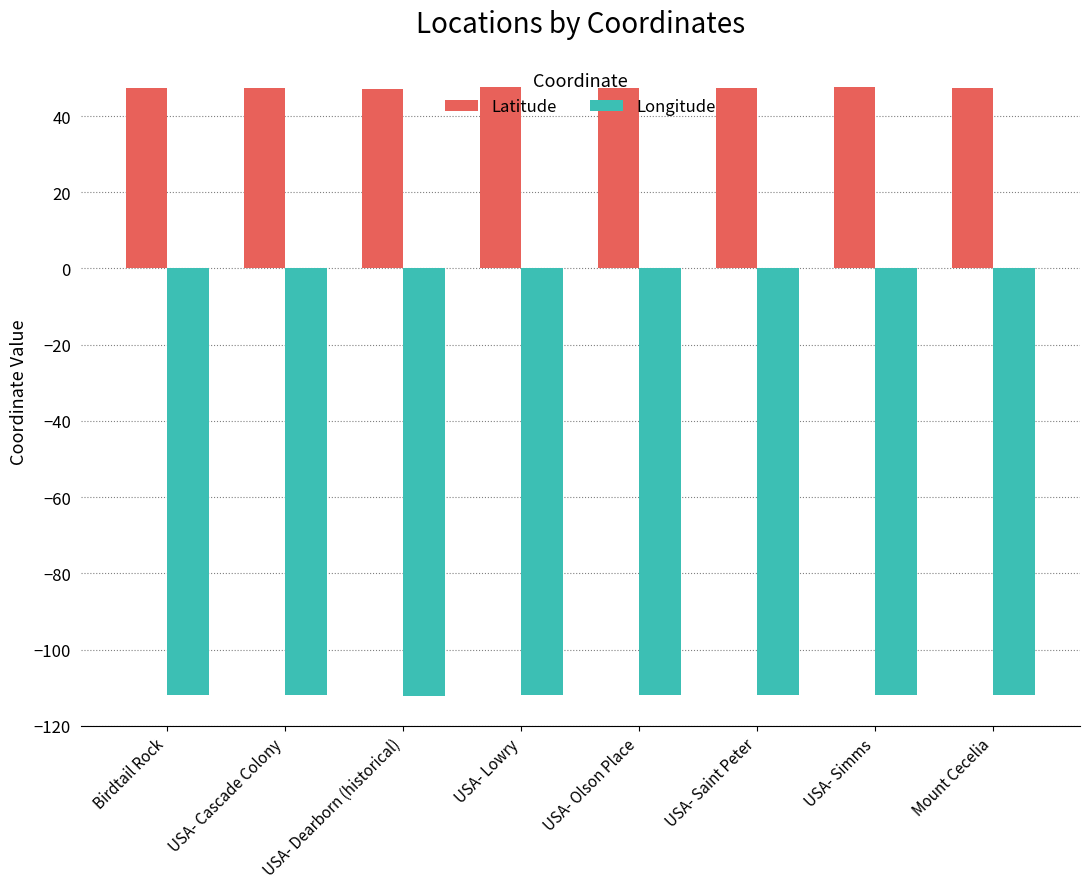

True or false: Longitude has a value of -196.0 at USA- Lowry.

False